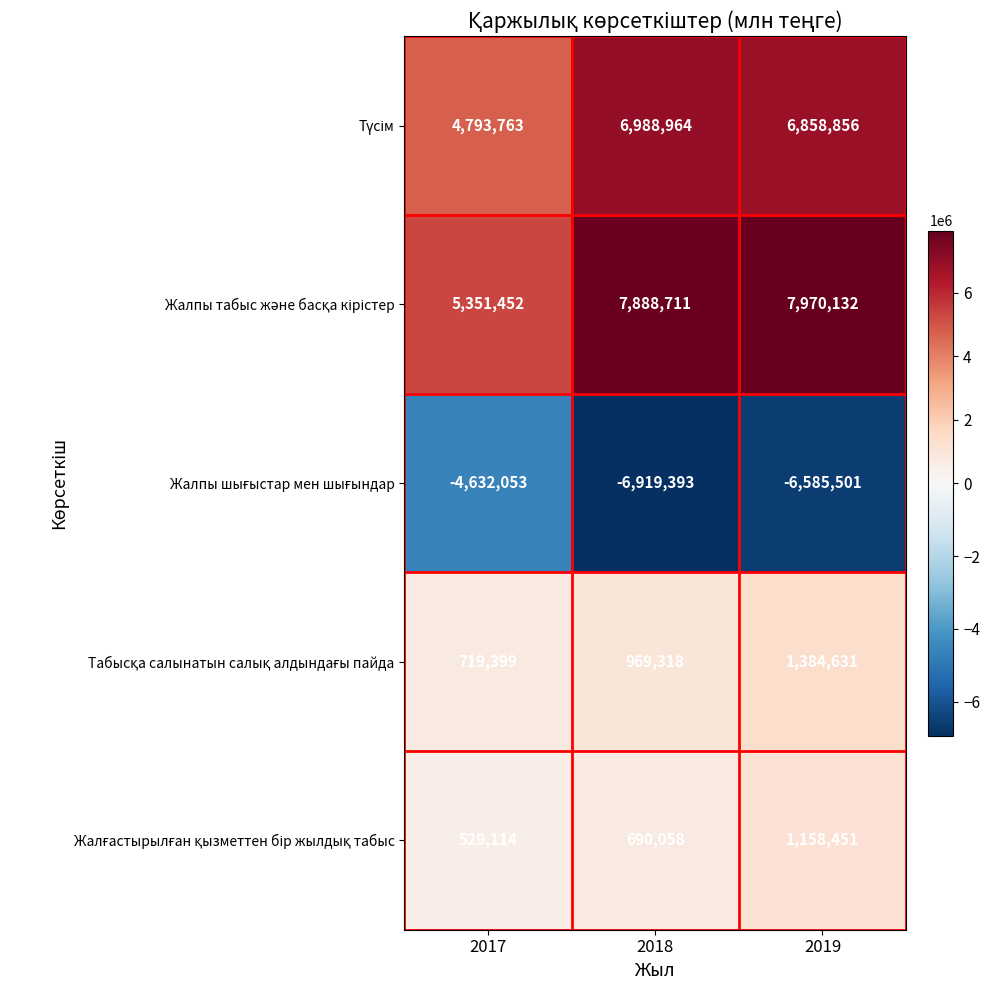

What is the smallest value displayed?

-6919393